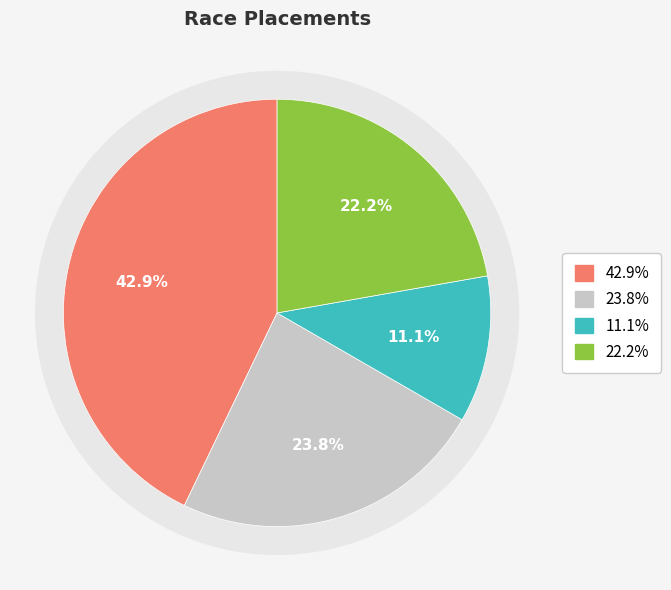

Is there any slice that represents more than half of the pie?

No